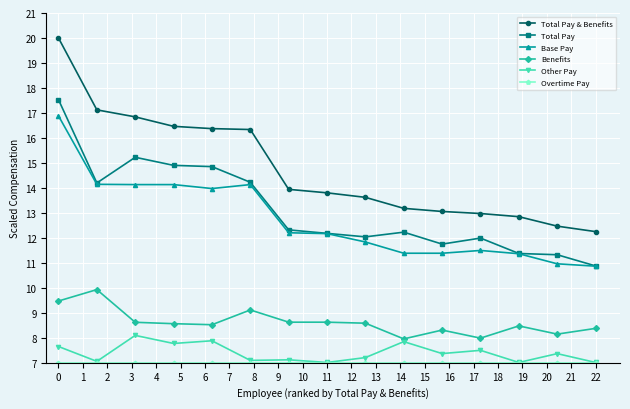

True or false: Total Pay & Benefits and Benefits cross at least once.

False